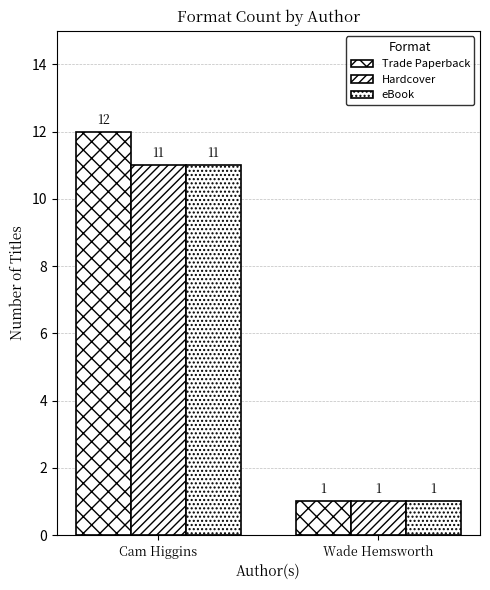

Where is Trade Paperback nearest to the value 6?

Wade Hemsworth